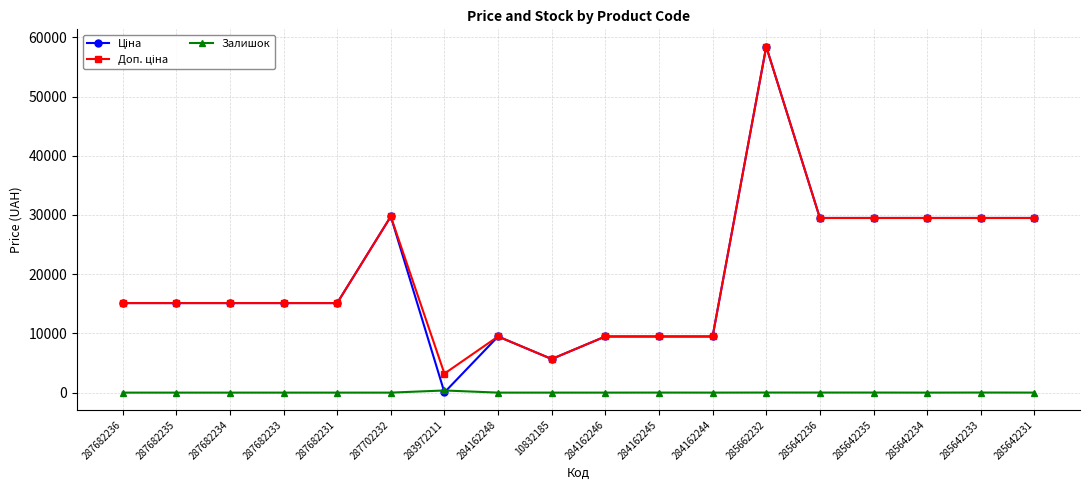

At which category is the sum across all series the highest?

285662232